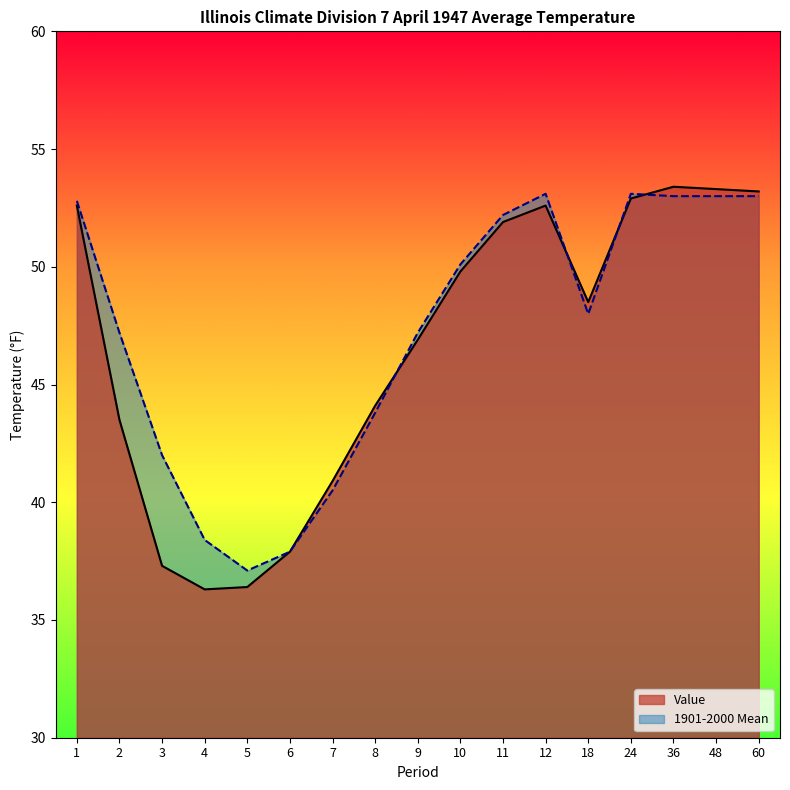

Reading left to right, list all the values displayed in this chart.

Value: 52.6	43.5	37.3	36.3	36.4	37.9	40.9	44.1	46.9	49.8	51.9	52.6	48.5	52.9	53.4	53.3	53.2
1901-2000 Mean: 52.8	47.2	42.0	38.4	37.1	37.9	40.5	43.8	47.2	50.1	52.2	53.1	48.0	53.1	53.0	53.0	53.0